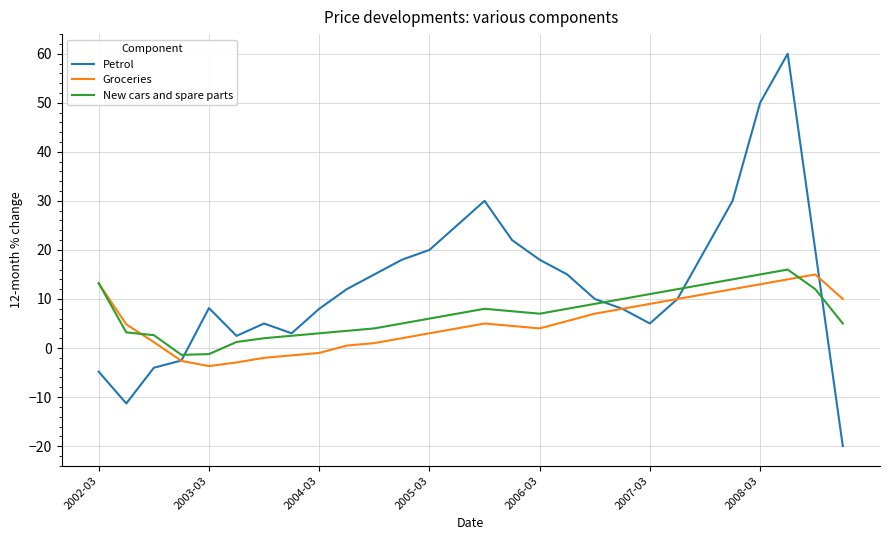

Which series has the widest spread of values?

Petrol